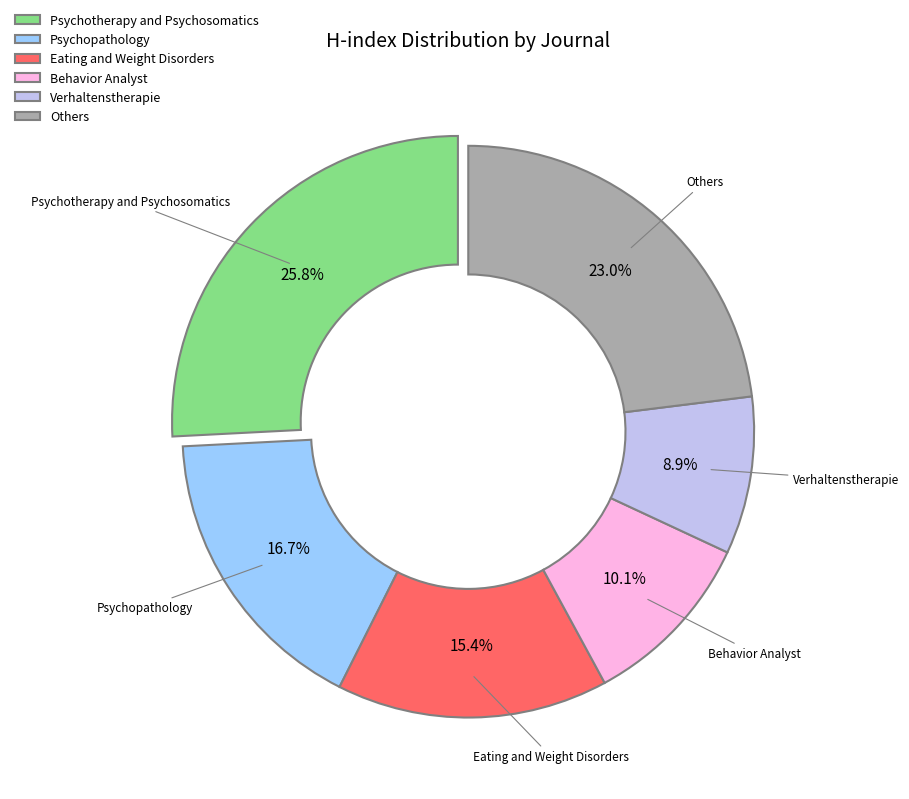

How many segments does this pie chart have?

6